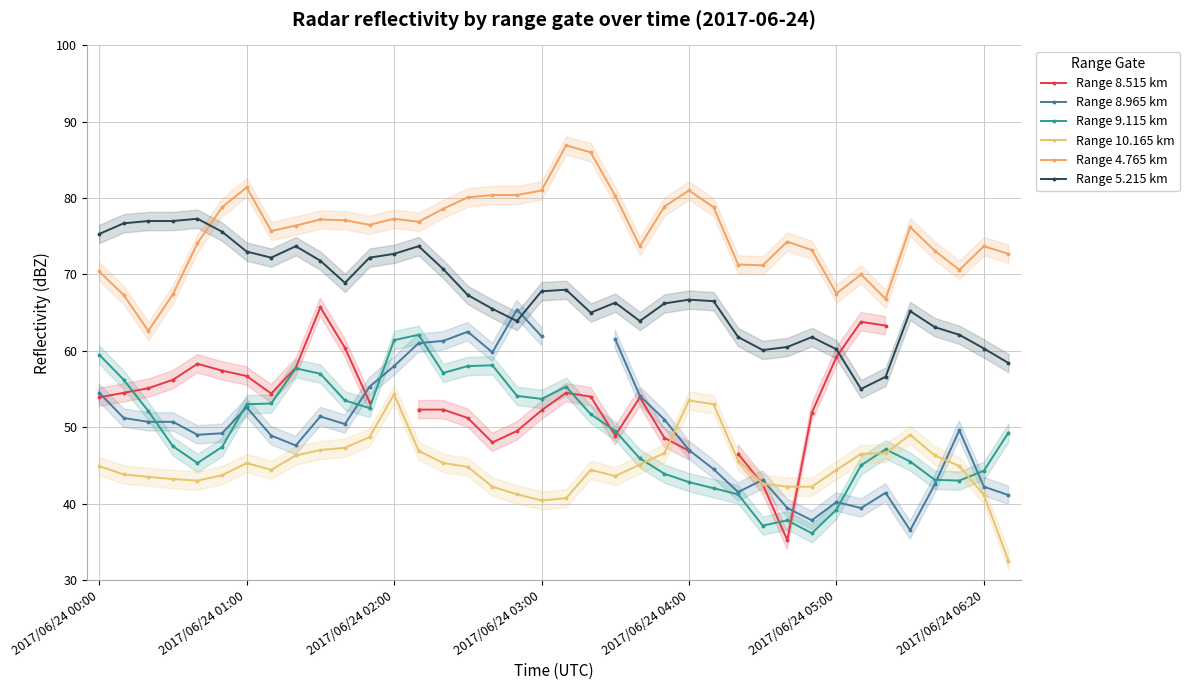

Between 17 and 33, which is larger?

33